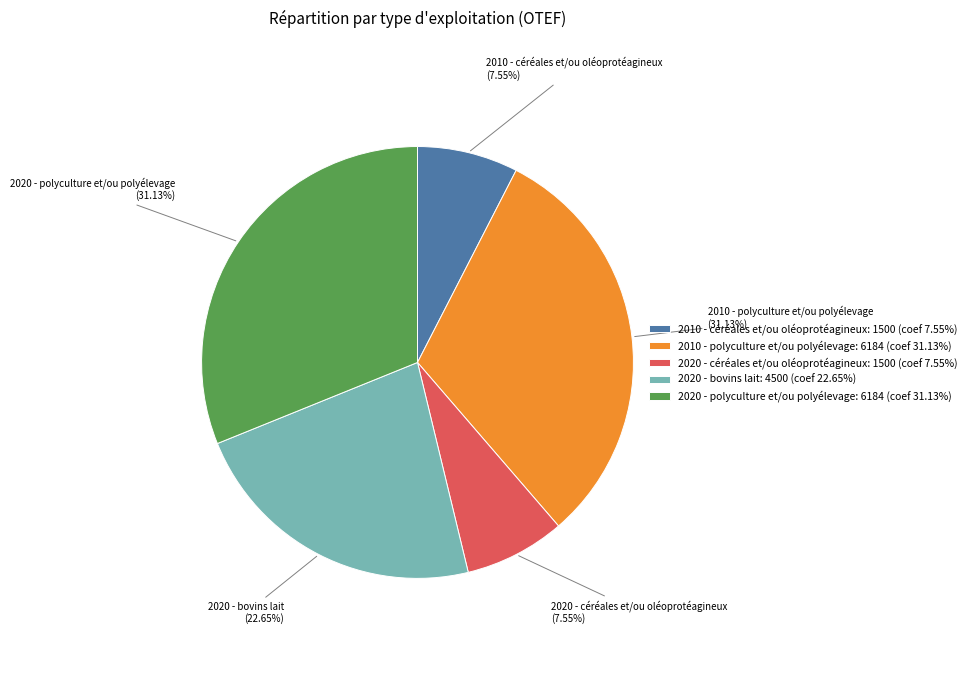

To the nearest percent, what portion does 2020 - polyculture et/ou polyélevage represent?

31%